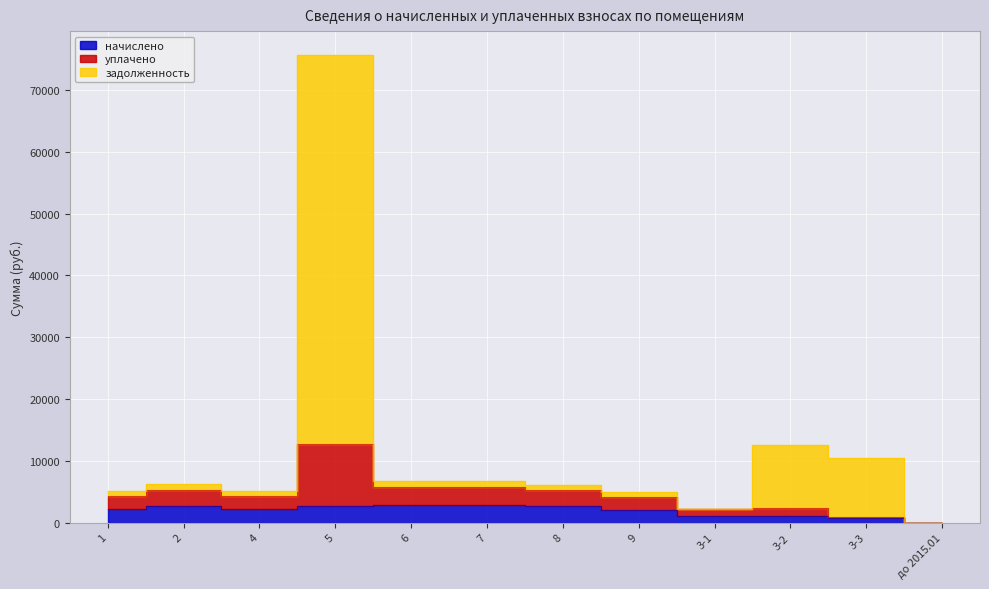

List the labels in order of начислено value, largest first.

6, 7, 2, 5, 8, 4, 1, 9, 3-2, 3-1, 3-3, до 2015.01